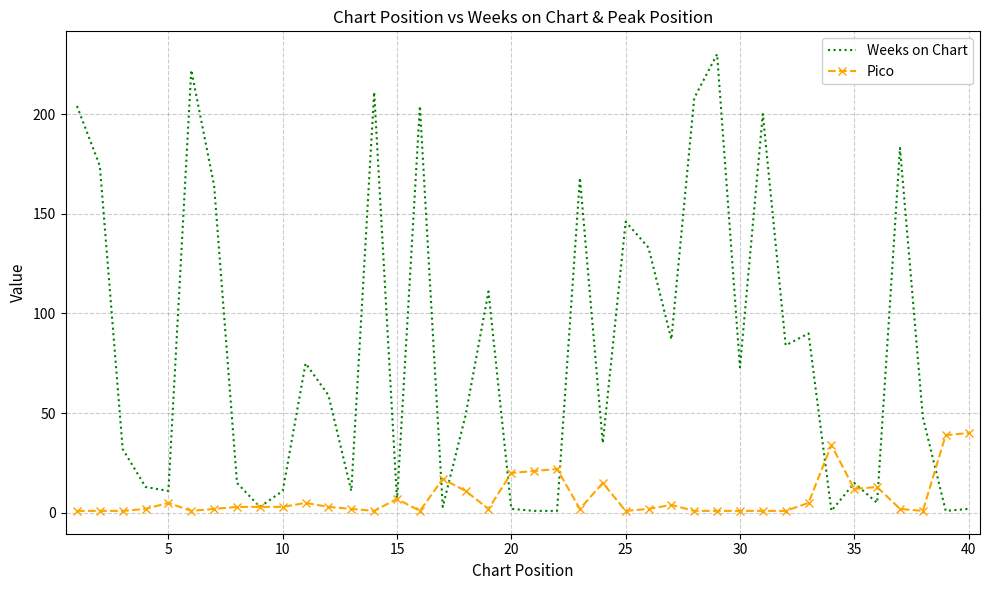

What is the minimum value shown in the chart?

1